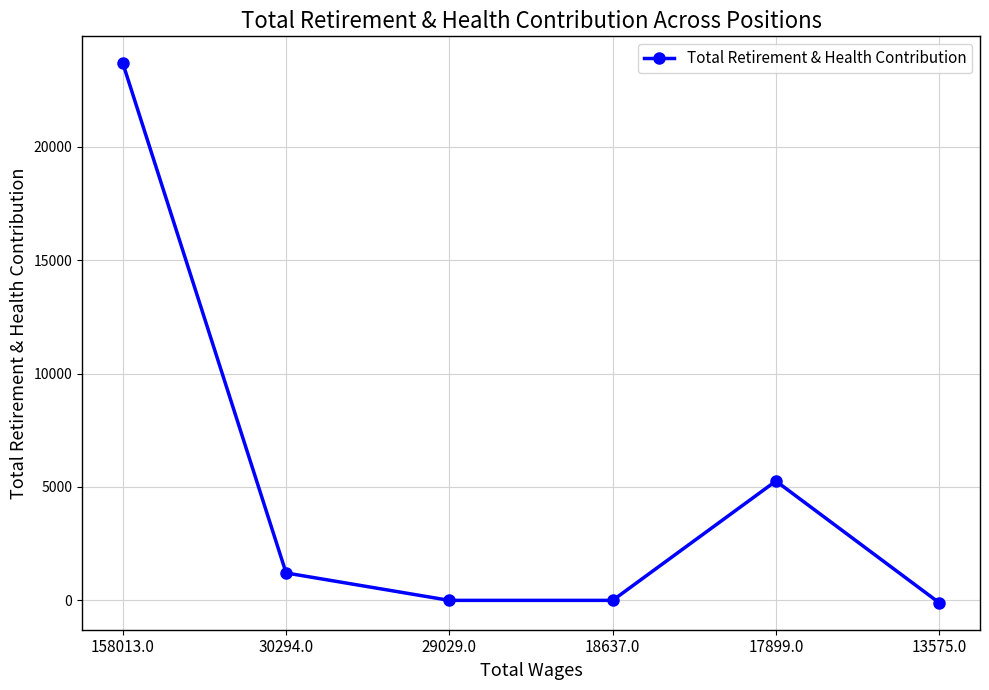

Where is the data nearest to the value 11789?

17899.0